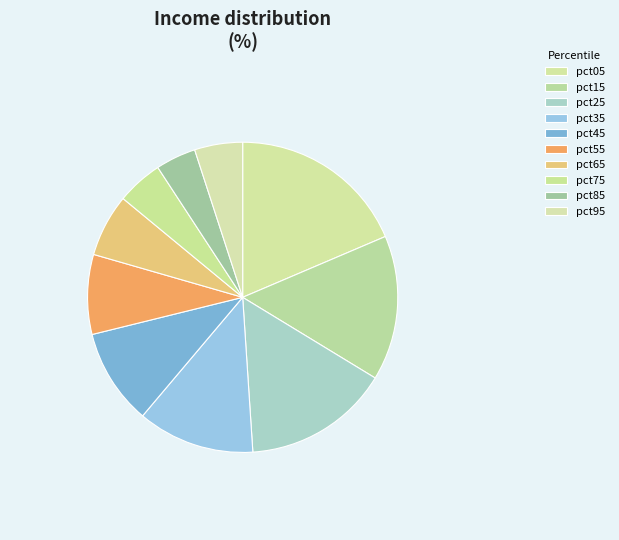

What portion of the pie excludes pct05?

81.4%